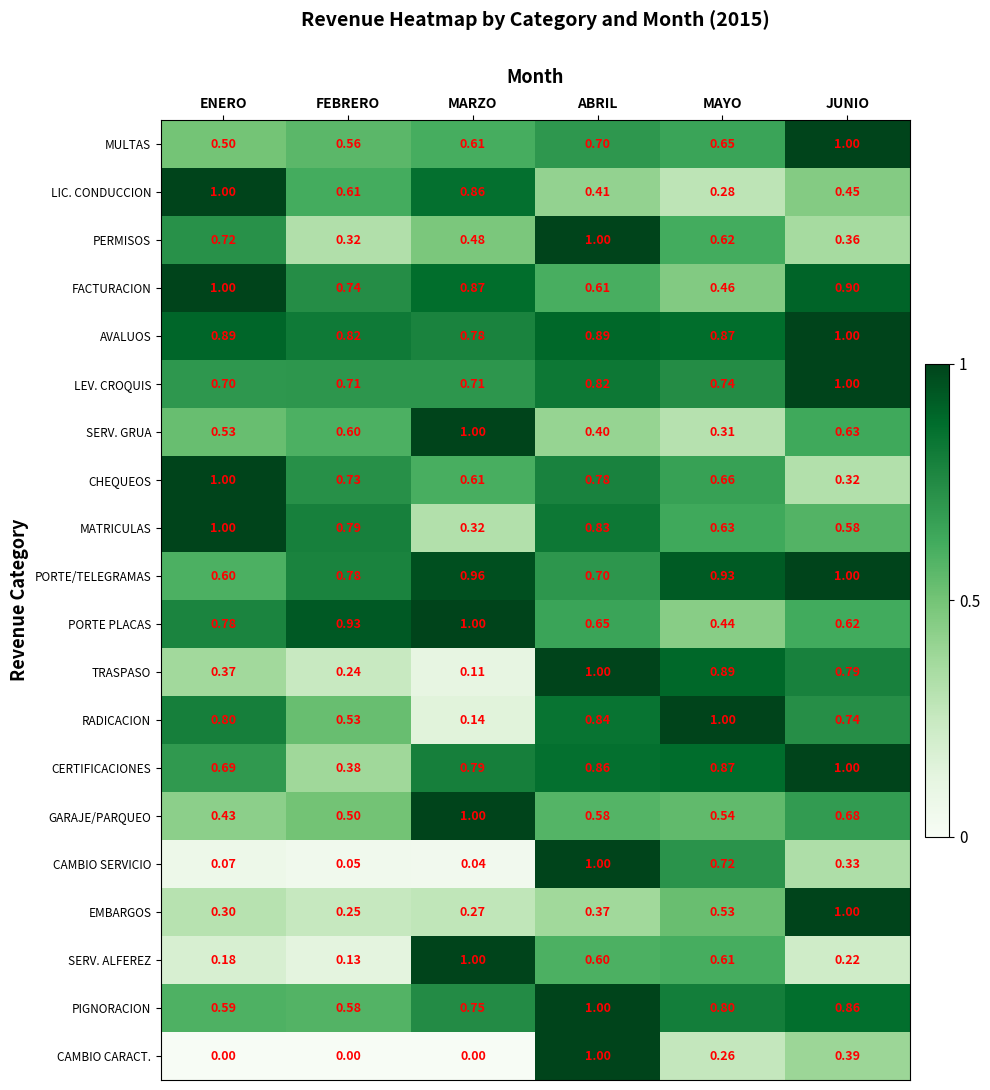

Is the value of AVALUOS at FEBRERO greater than the value of EMBARGOS at ENERO?

Yes